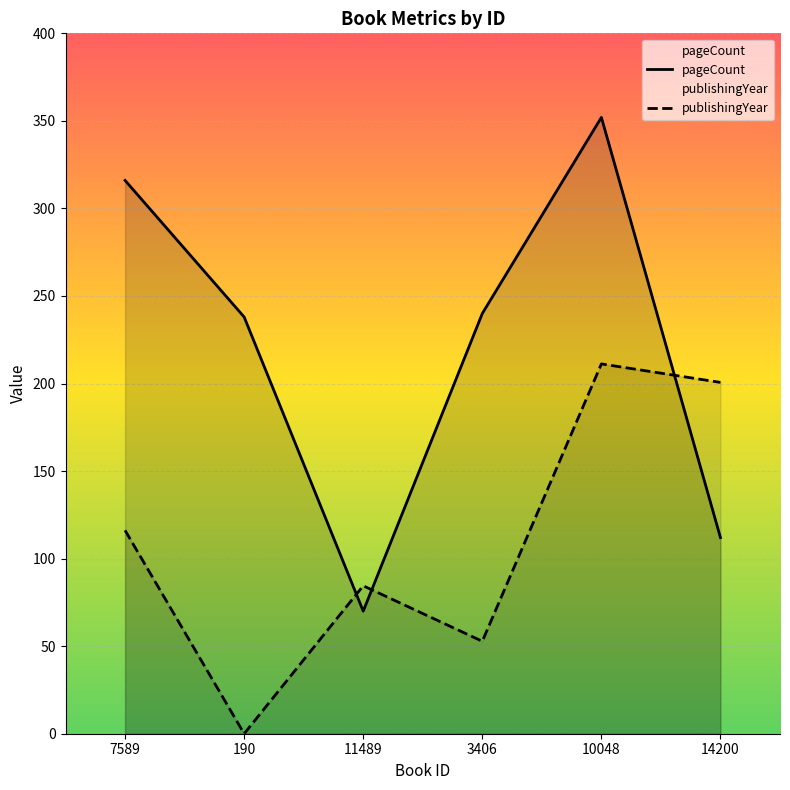

Where does the publishingYear series first go above 116?

7589